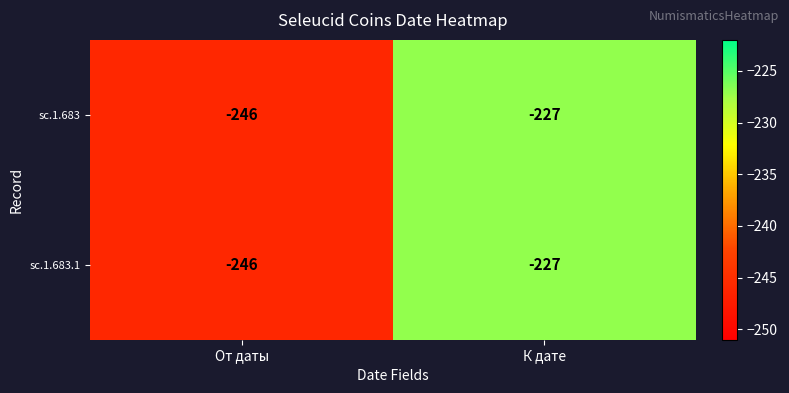

Is the value of sc.1.683 at К дате greater than the value of sc.1.683.1 at От даты?

Yes